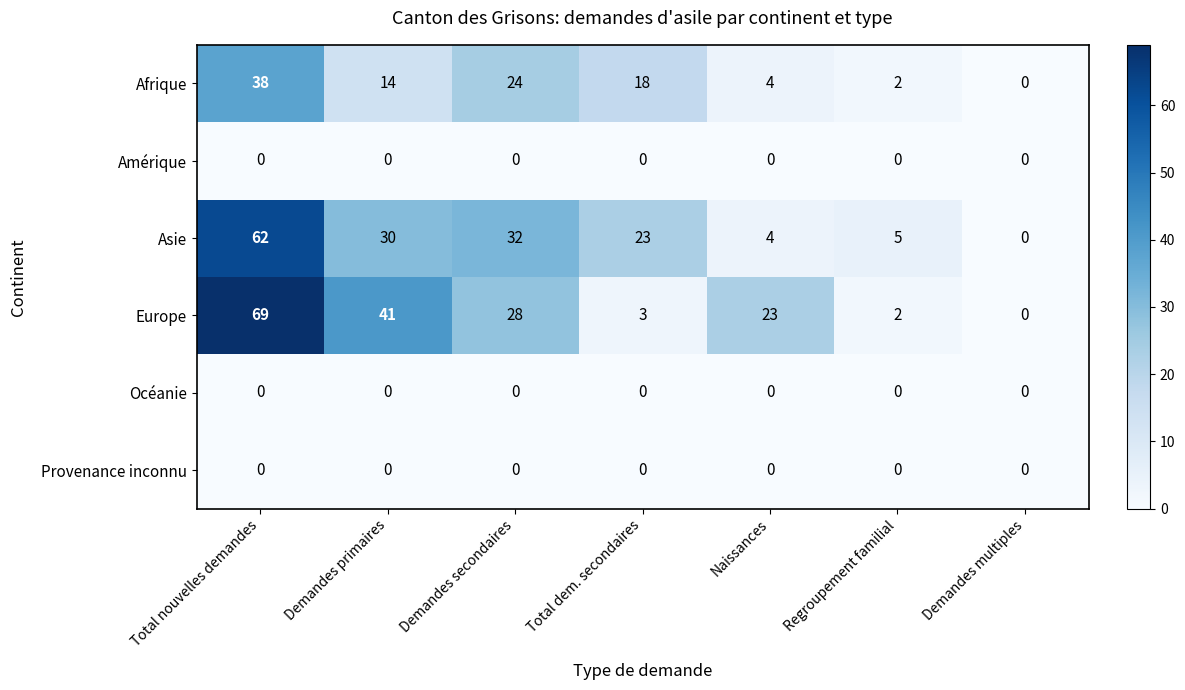

Which category has the lowest value in the Europe series?

Demandes multiples